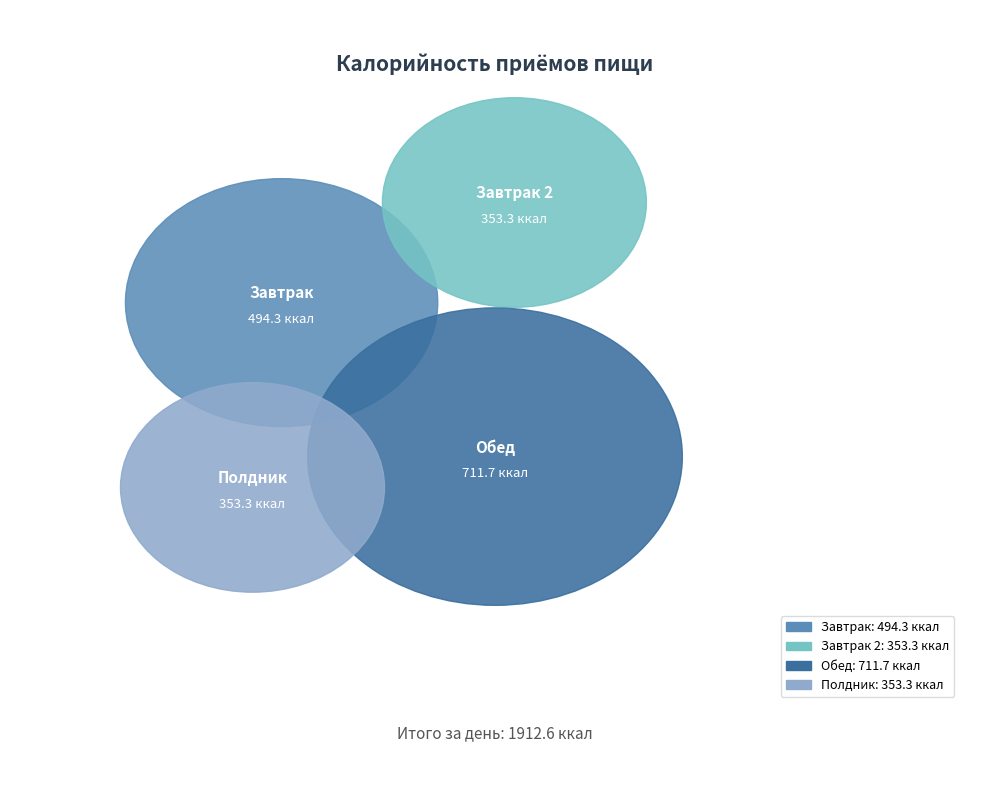

Is the sum of Завтрак and Завтрак 2 greater than half?

No